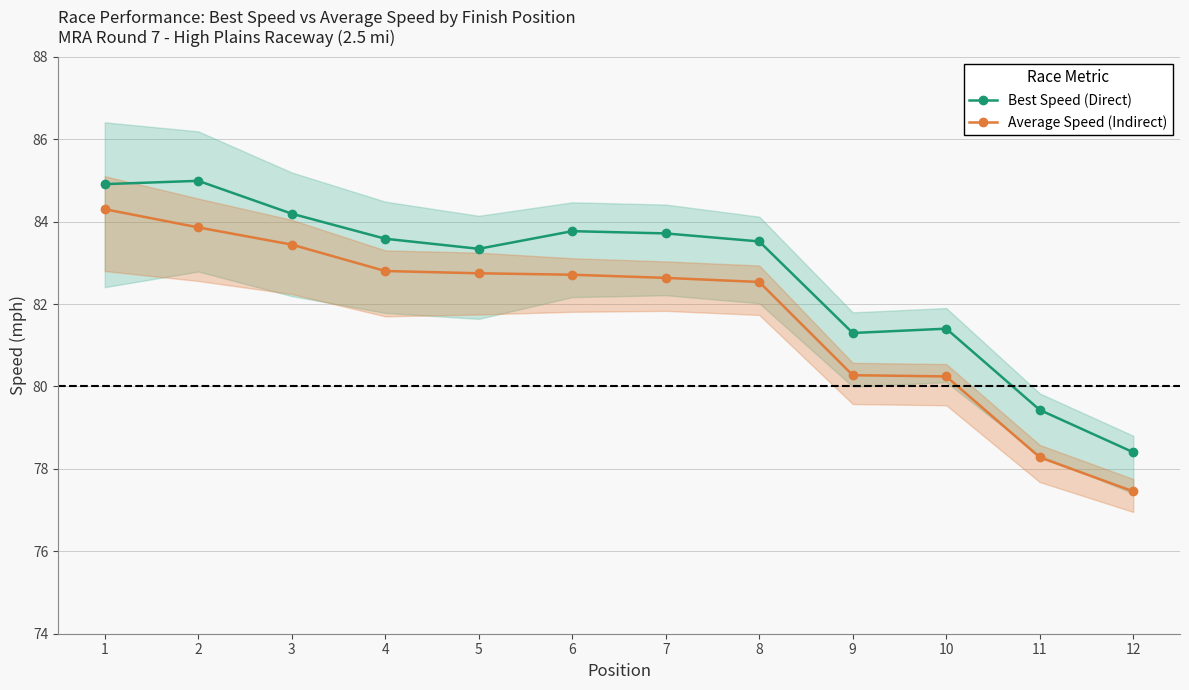

At 8, list the series in order from largest to smallest.

Best Speed (Direct), Average Speed (Indirect)